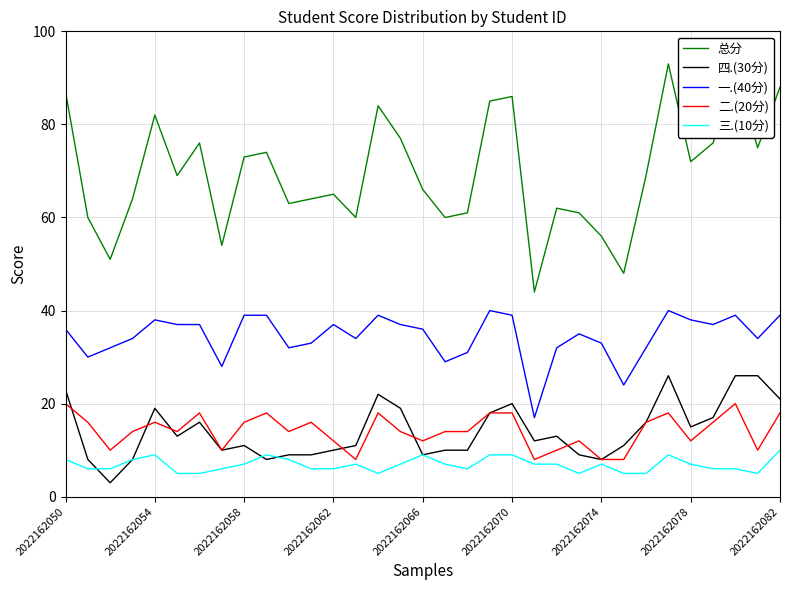

Which series has the largest total across all categories?

总分